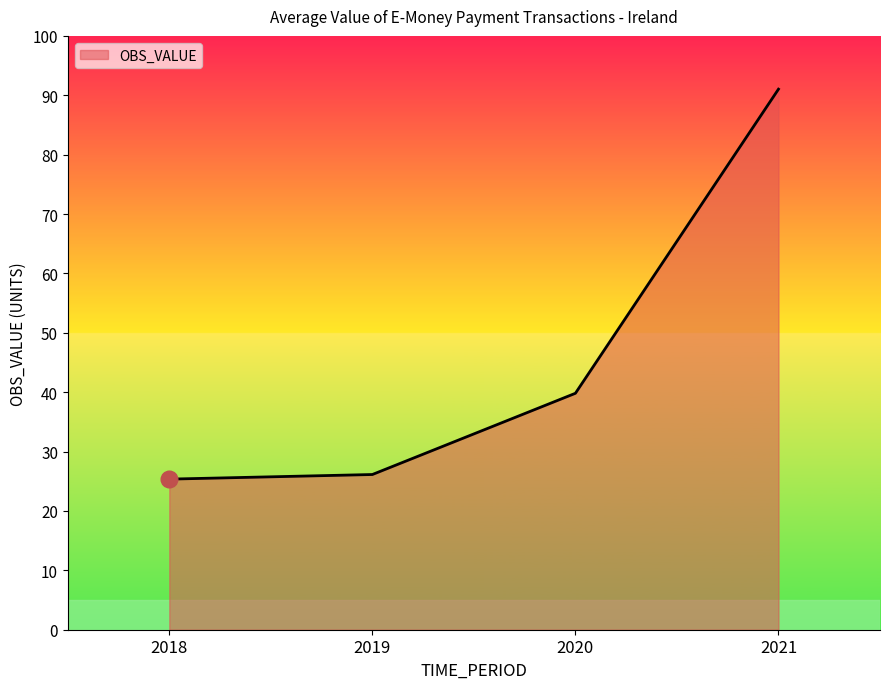

True or false: the data shows 91.0 at 2021.

True